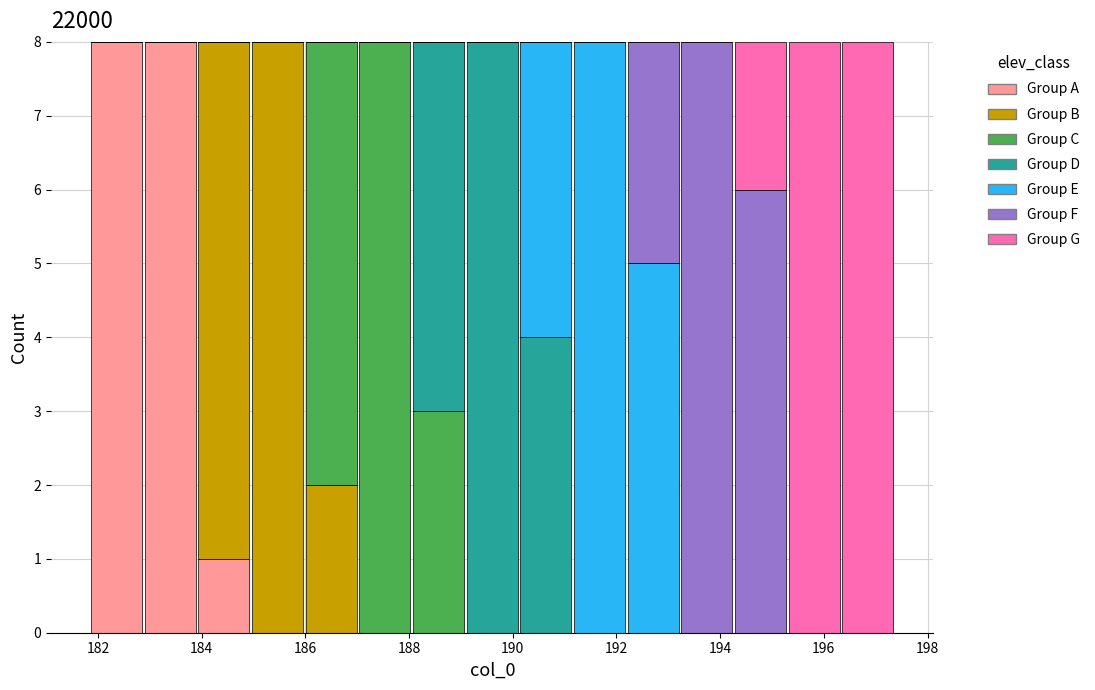

What is the total height of the stacked bar covering 190.2 to 191.2 on the x-axis? Neither the bar edges nor the heights are printed on the chart, so give them approximately, as read against the axes.

8